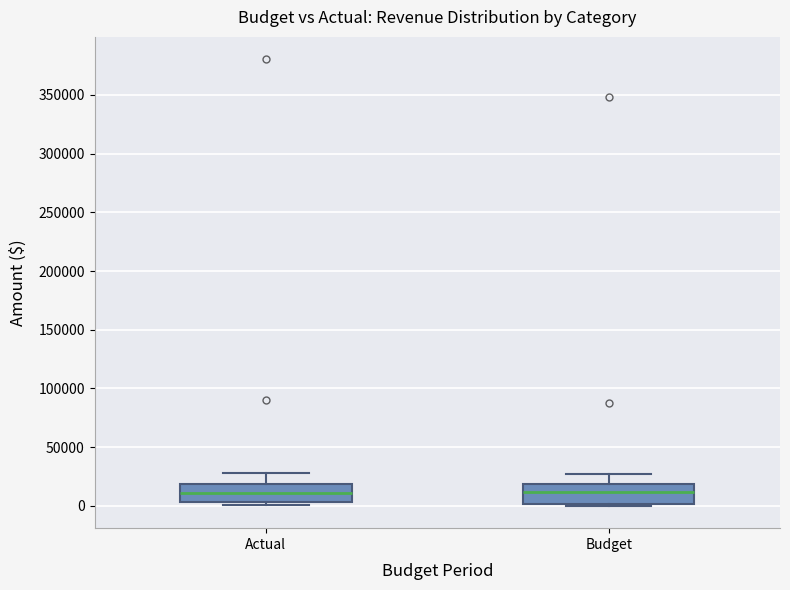

Where is the lower edge of the box for Budget on the y-axis? The values are not printed on the chart, so give them approximately, as read against the axis.

0